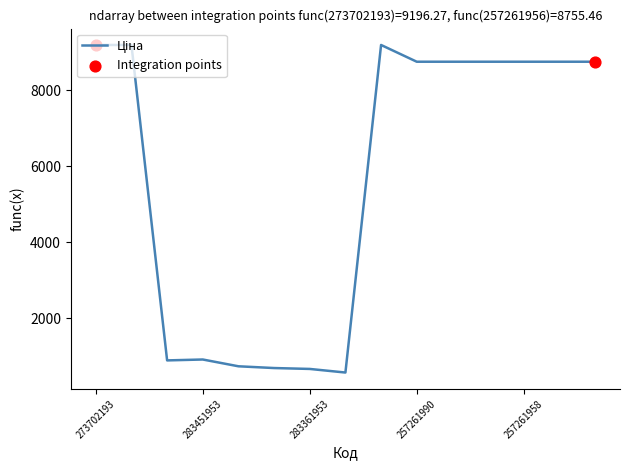

What is the maximum value shown in the chart?

9196.3